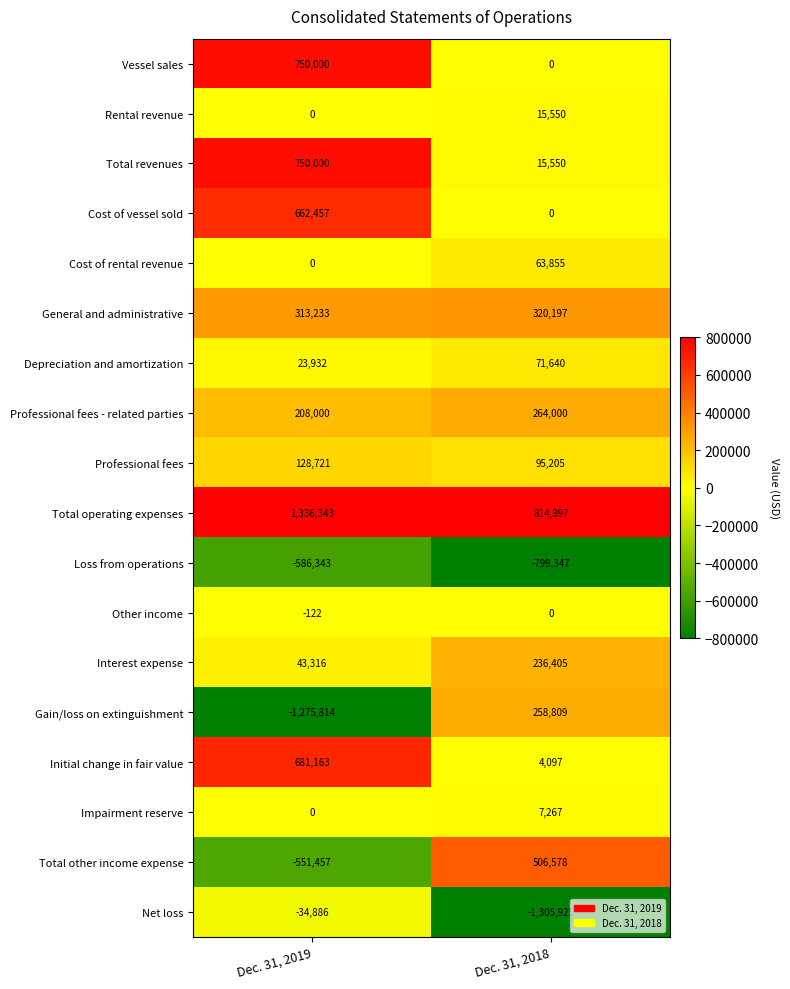

Rank the categories by Total other income expense value from highest to lowest.

Dec. 31, 2018, Dec. 31, 2019